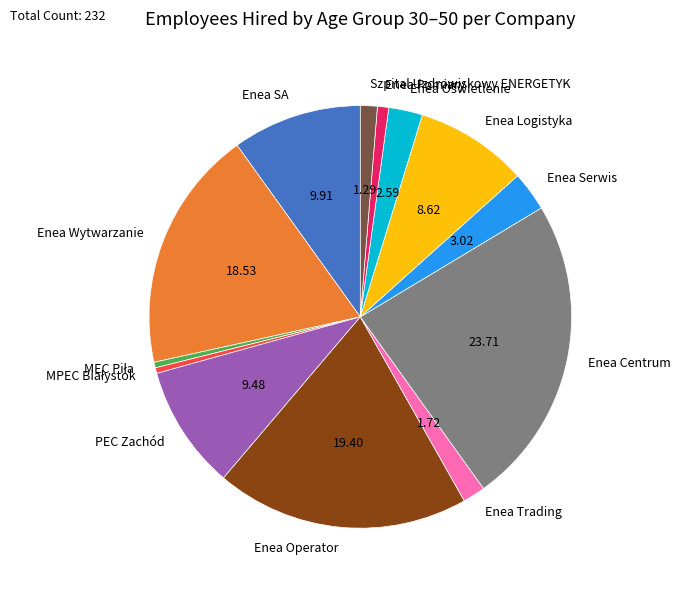

The Szpital Uzdrowiskowy ENERGETYK slice represents 1% of the pie. True or false?

True